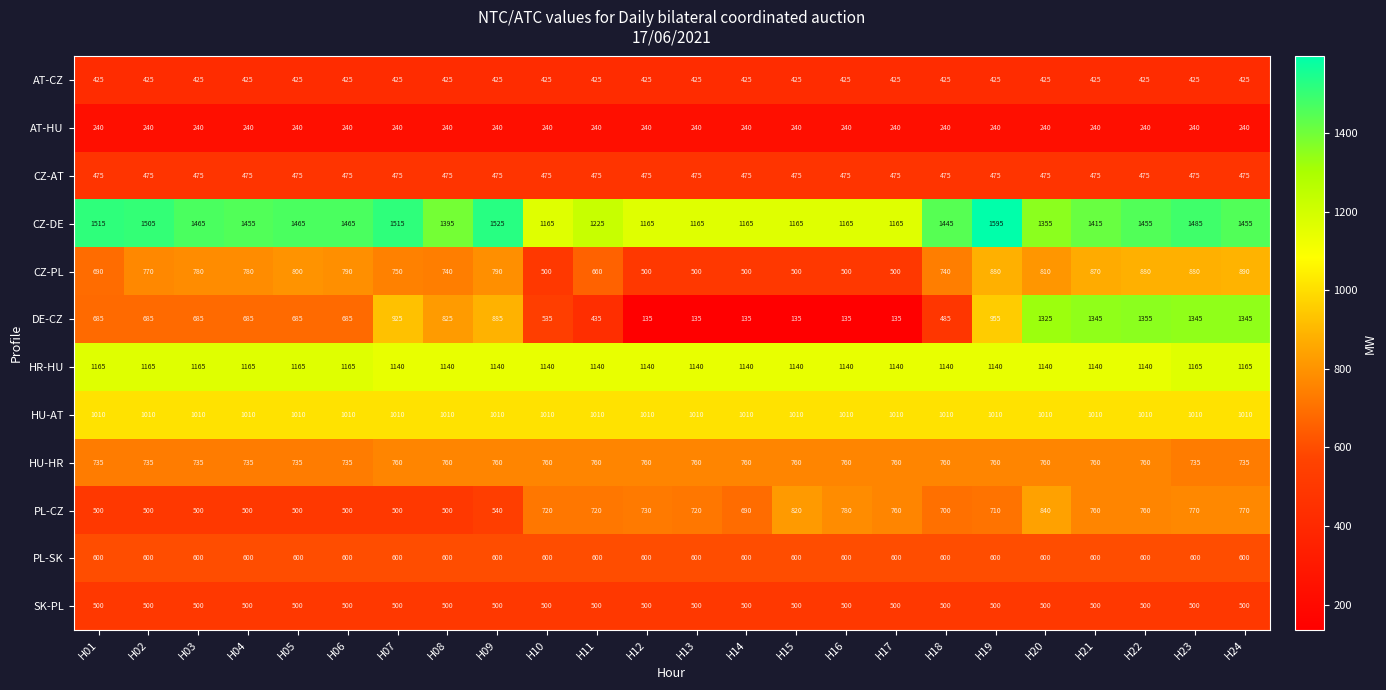

Rank the series at H23 from highest to lowest value.

CZ-DE, DE-CZ, HR-HU, HU-AT, CZ-PL, PL-CZ, HU-HR, PL-SK, SK-PL, CZ-AT, AT-CZ, AT-HU